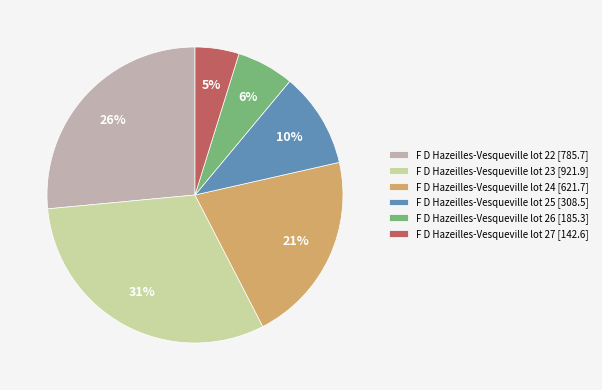

How many segments does this pie chart have?

6